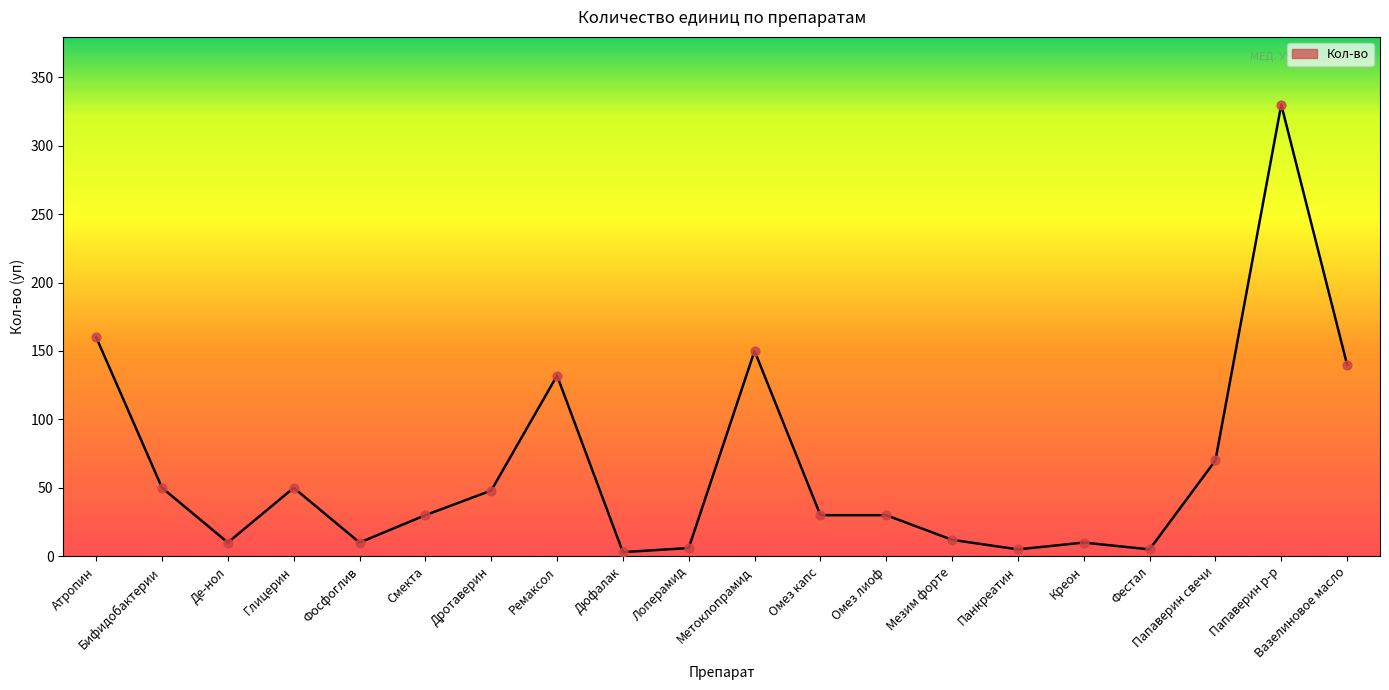

Between Папаверин р-р and Дротаверин, which is larger?

Папаверин р-р